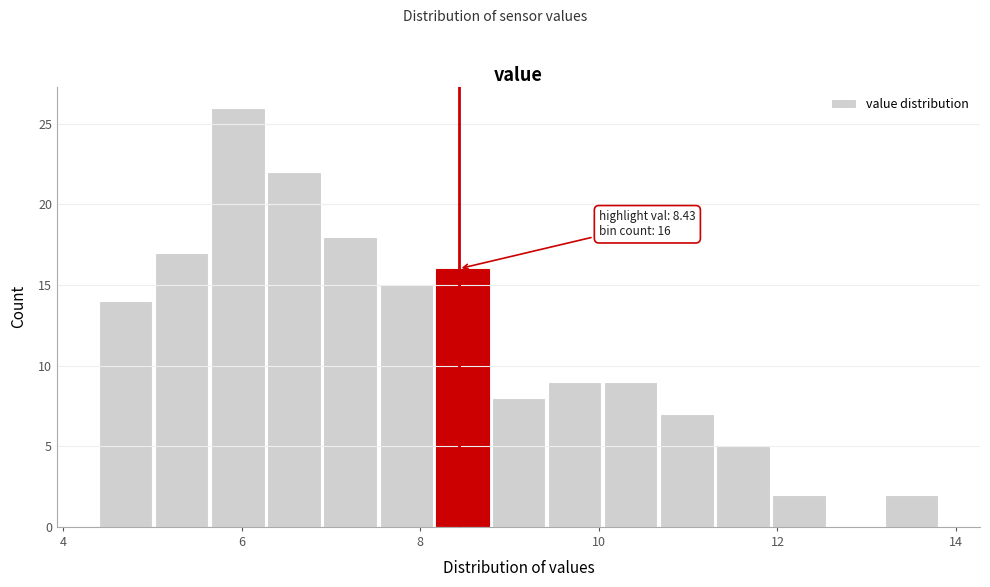

Around what value on the x-axis is the tallest bar? Give the approximate position of its centre, as read against the axis.

6.0